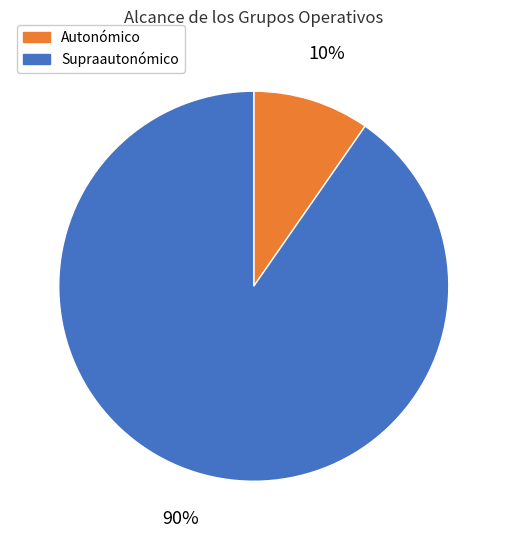

To the nearest percent, what is the average slice percentage?

50%